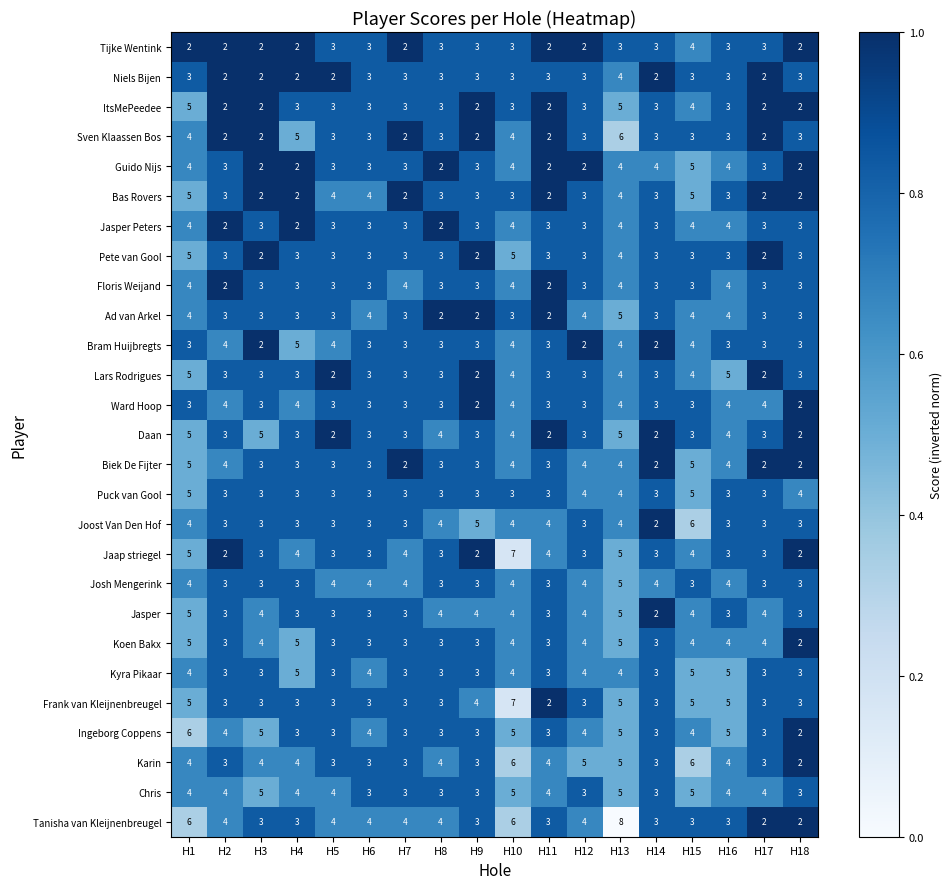

At how many categories does at least one series exceed 3?

18